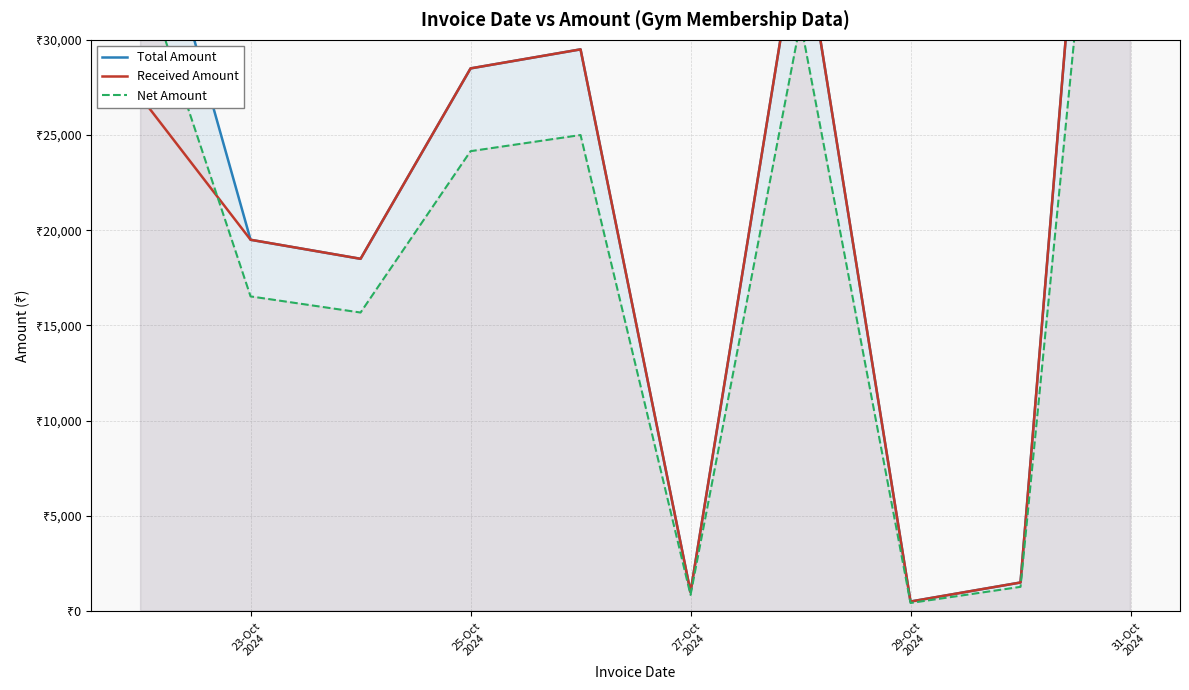

True or false: Received Amount has a value of 45762.7 at 23-Oct
2024.

False